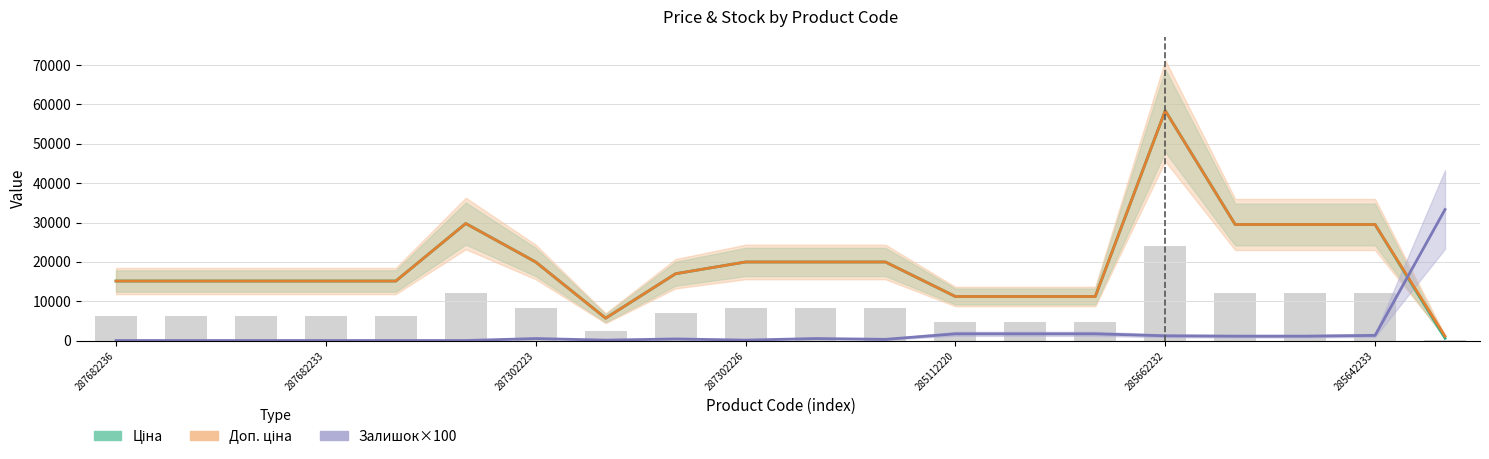

Which category has the lowest value across all series?

287682236